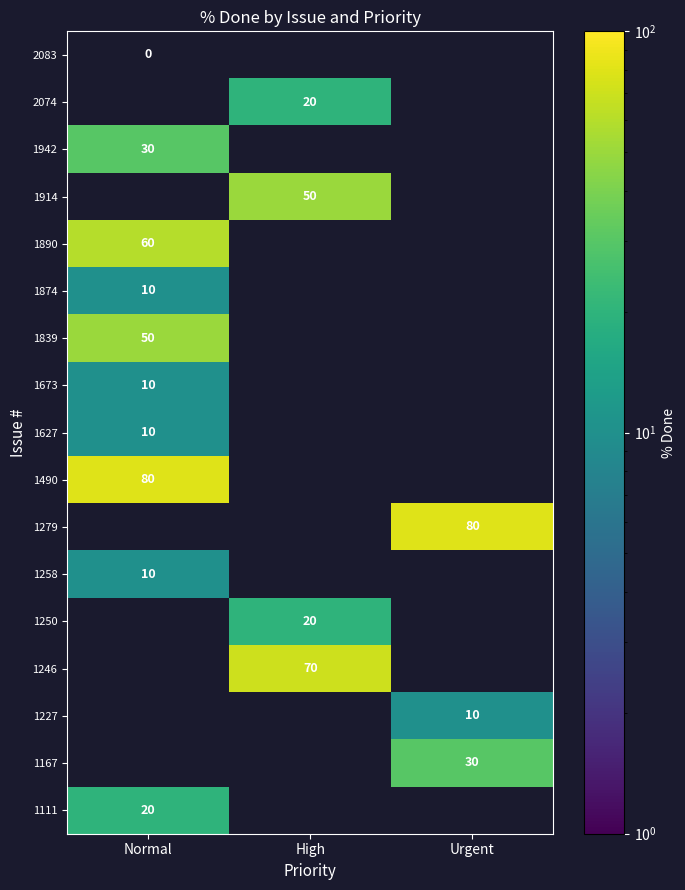

True or false: 1279 has a value of 56 at Urgent.

False